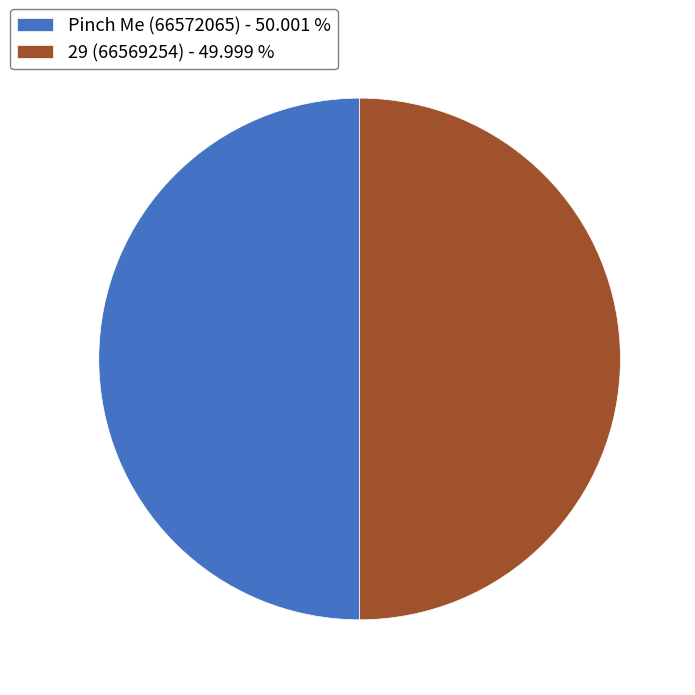

Do Pinch Me (66572065) - 50.001 % and 29 (66569254) - 49.999 % together represent more than half of the pie?

Yes